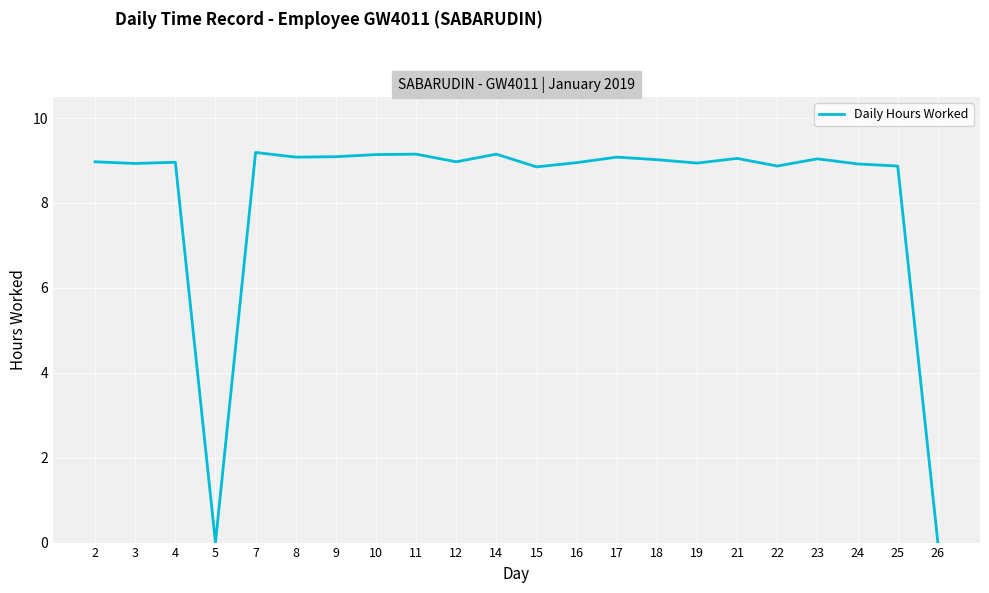

What is the difference between the maximum and minimum values?

9.2